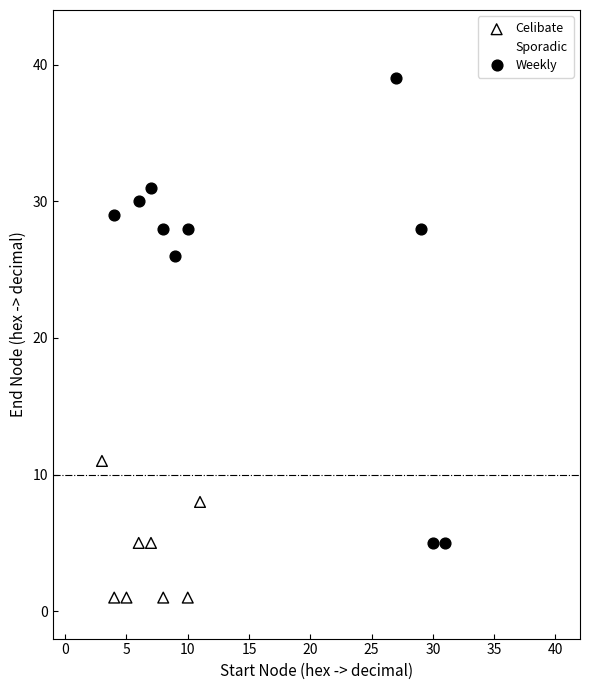

Which series reaches the maximum Y coordinate?

Weekly